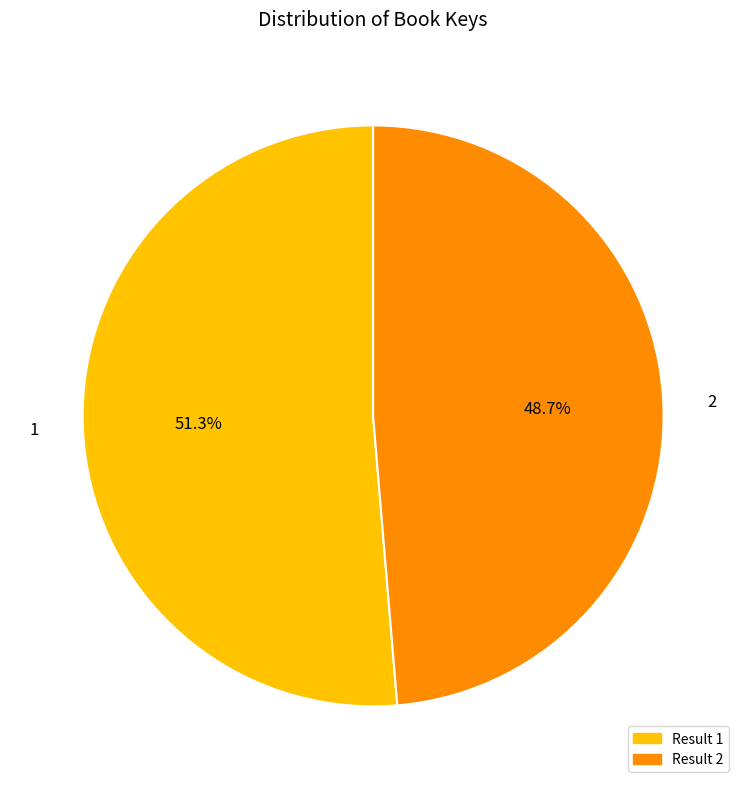

To the nearest percent, what portion does 1 represent?

51%